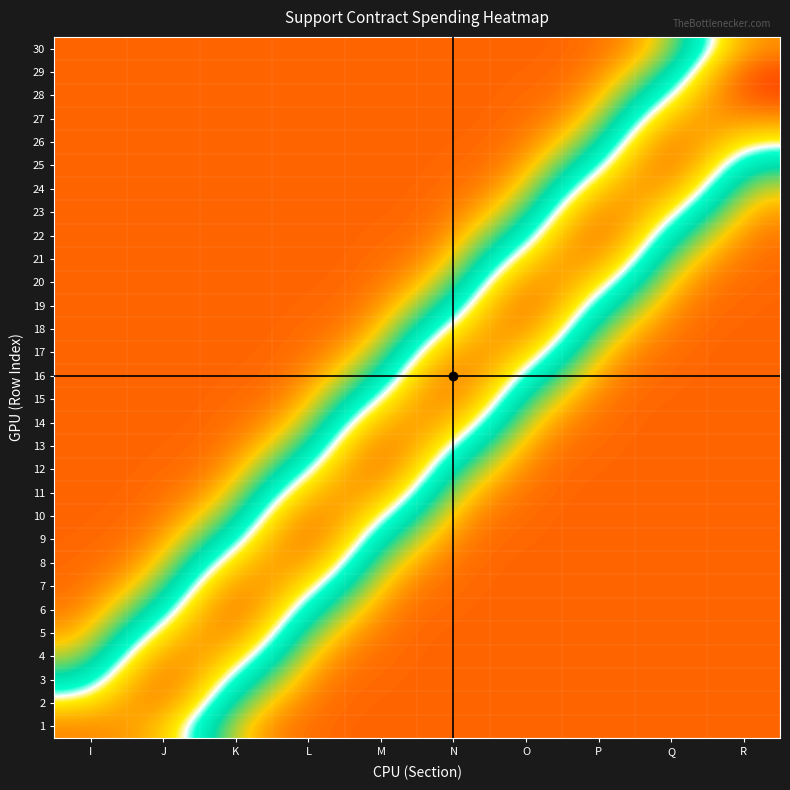

Between K and M, which series saw the biggest shift?

6